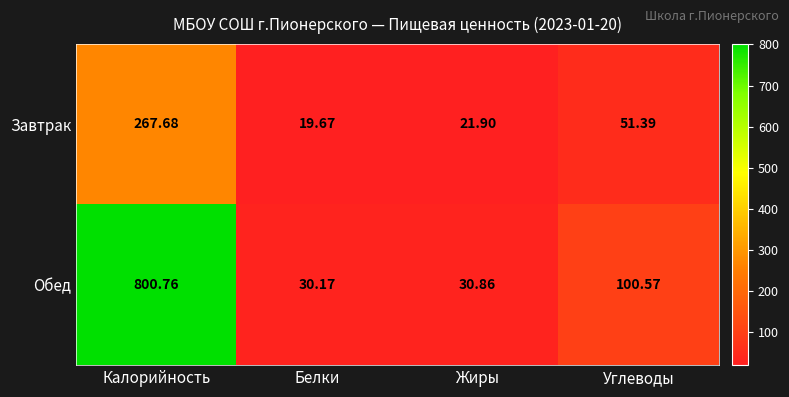

Rank the categories by Обед value from highest to lowest.

Калорийность, Углеводы, Жиры, Белки